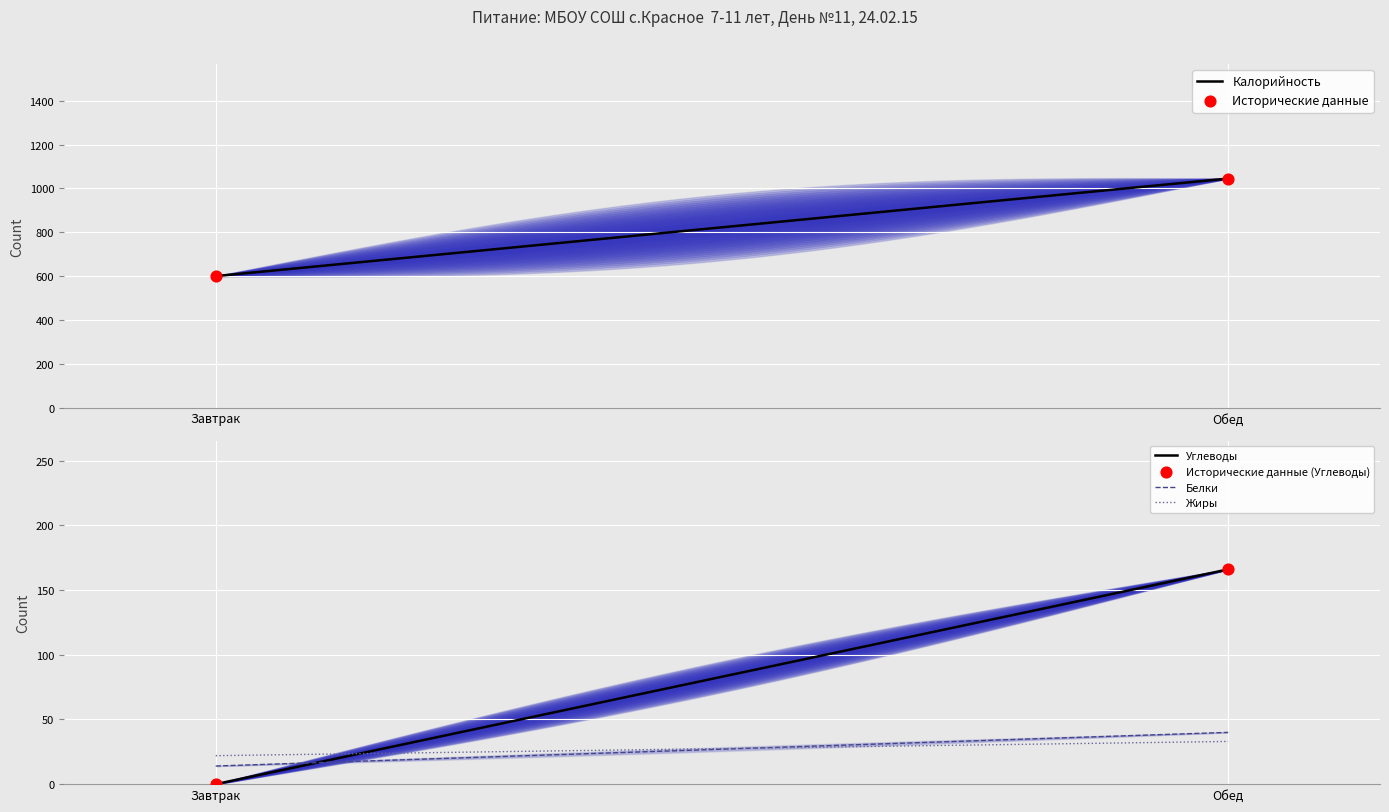

What is the lowest value of the Калорийность series?

600.0